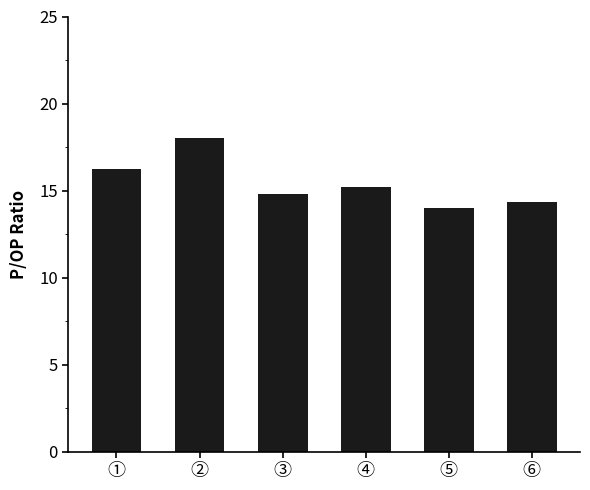

How many distinct data groups are displayed?

1